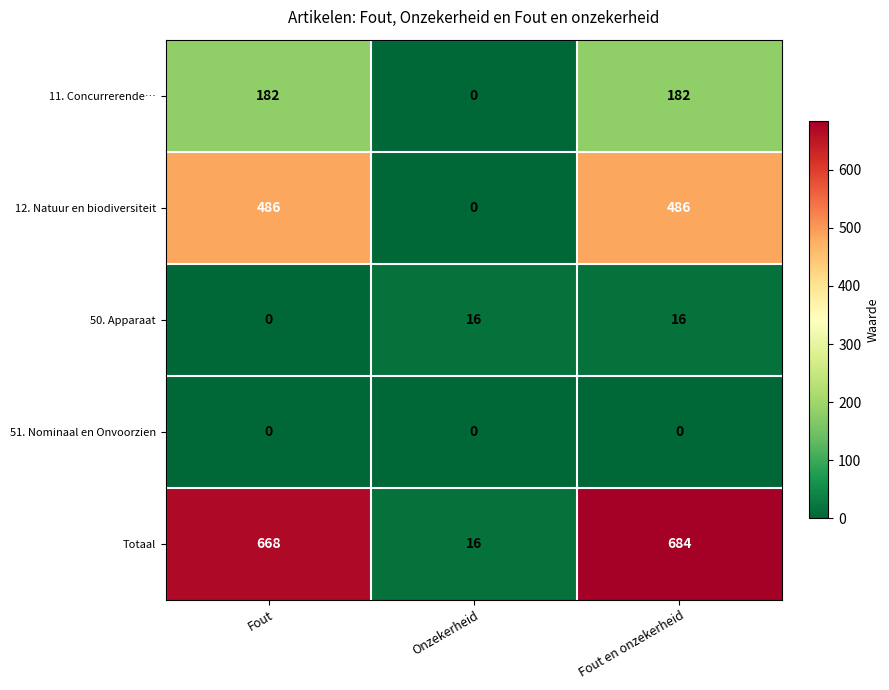

Rank the series at Fout en onzekerheid from lowest to highest value.

51. Nominaal en Onvoorzien, 50. Apparaat, 11. Concurrerende…, 12. Natuur en biodiversiteit, Totaal